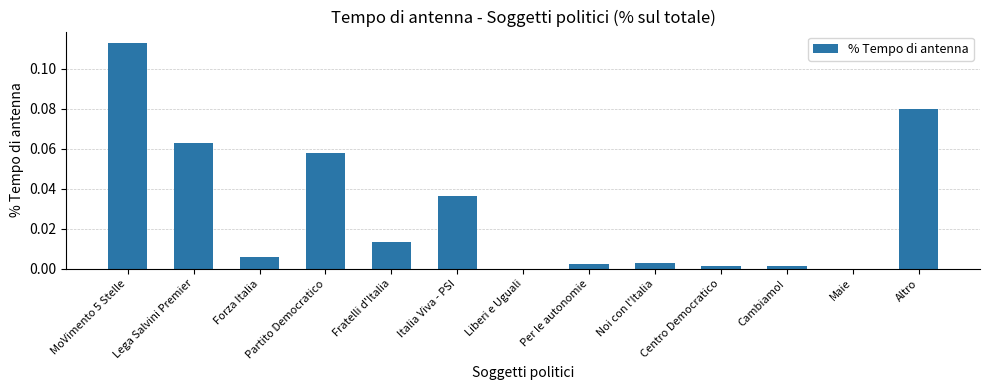

What is the change in value from Lega Salvini Premier to Liberi e Uguali?

-0.1